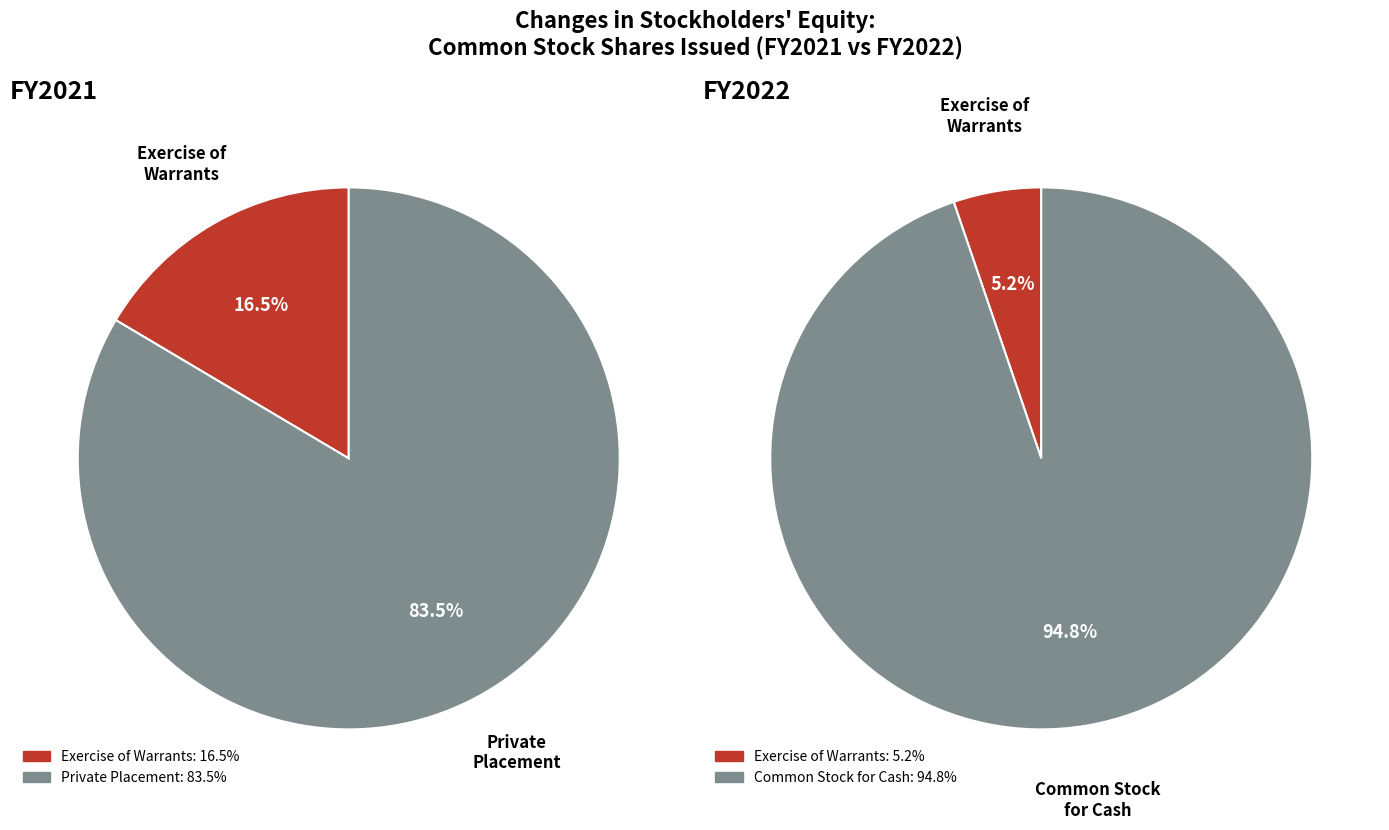

Is it true that Stock-based compensation (2021) is 1% of the pie?

False